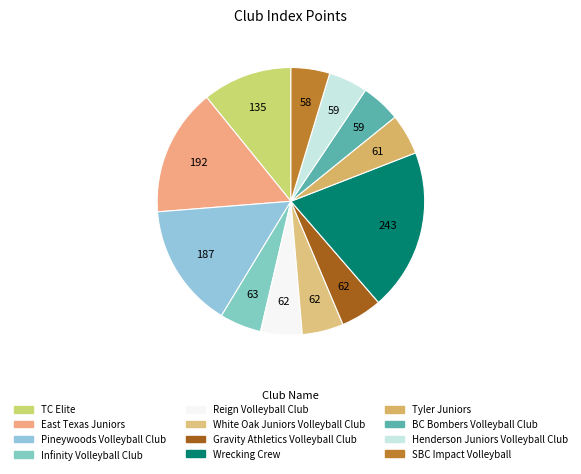

How many segments does this pie chart have?

12